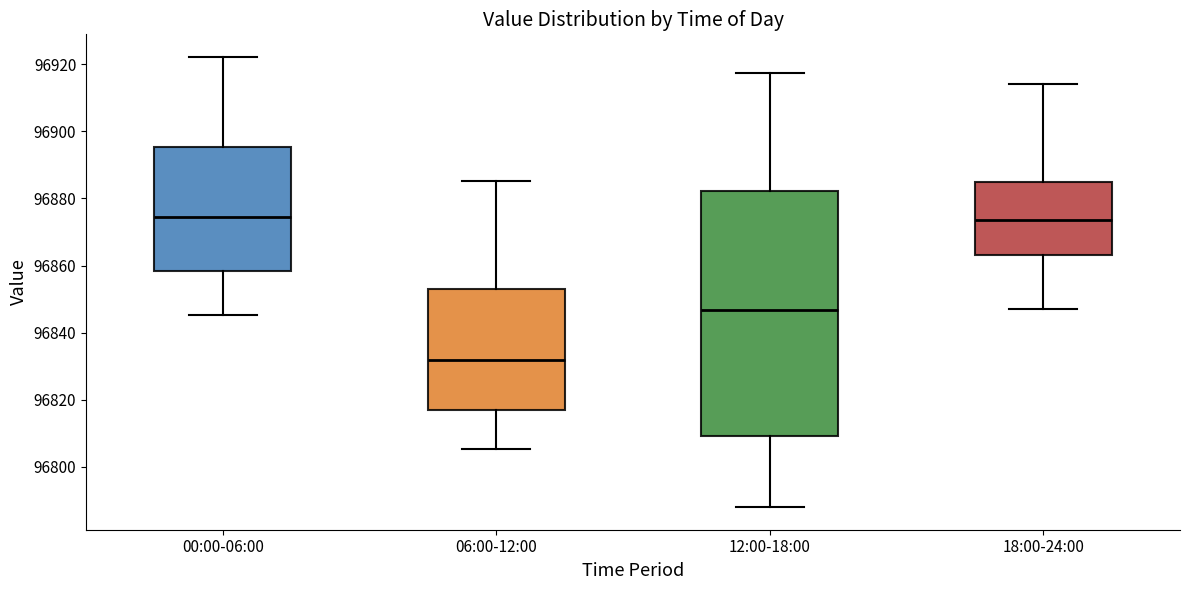

Which box is the tallest, from its lower edge to its upper edge?

12:00-18:00